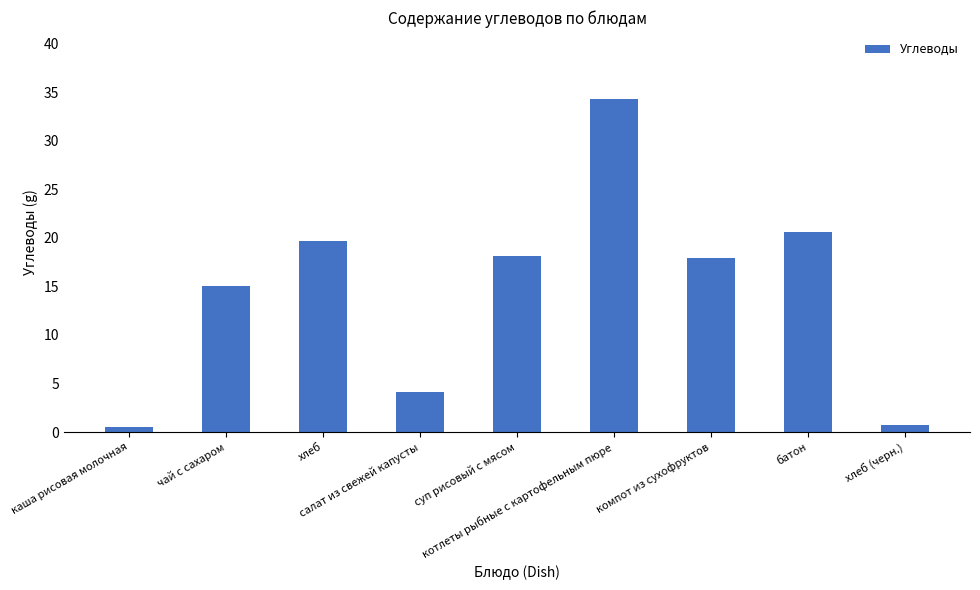

What is the difference between the values at батон and суп рисовый с мясом?

2.5